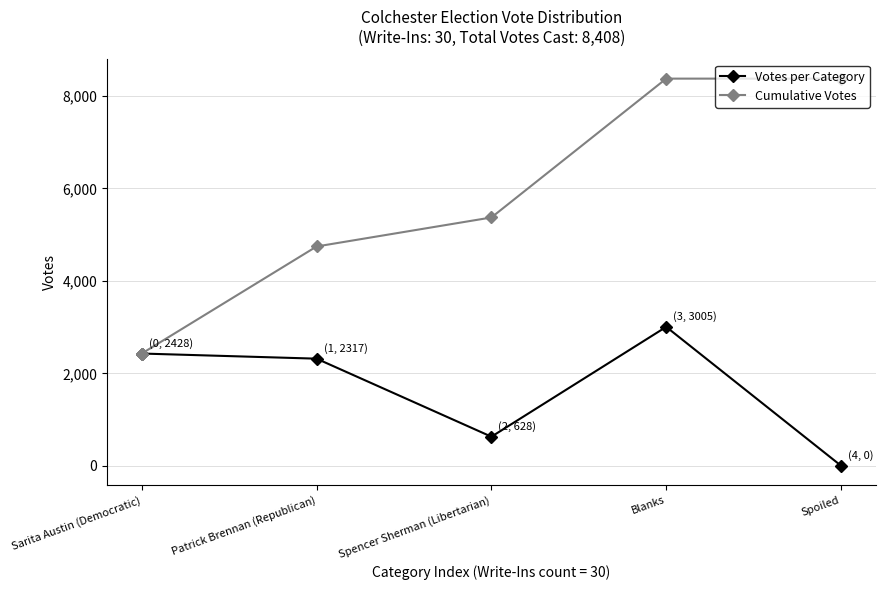

Count the number of data series in this chart.

2